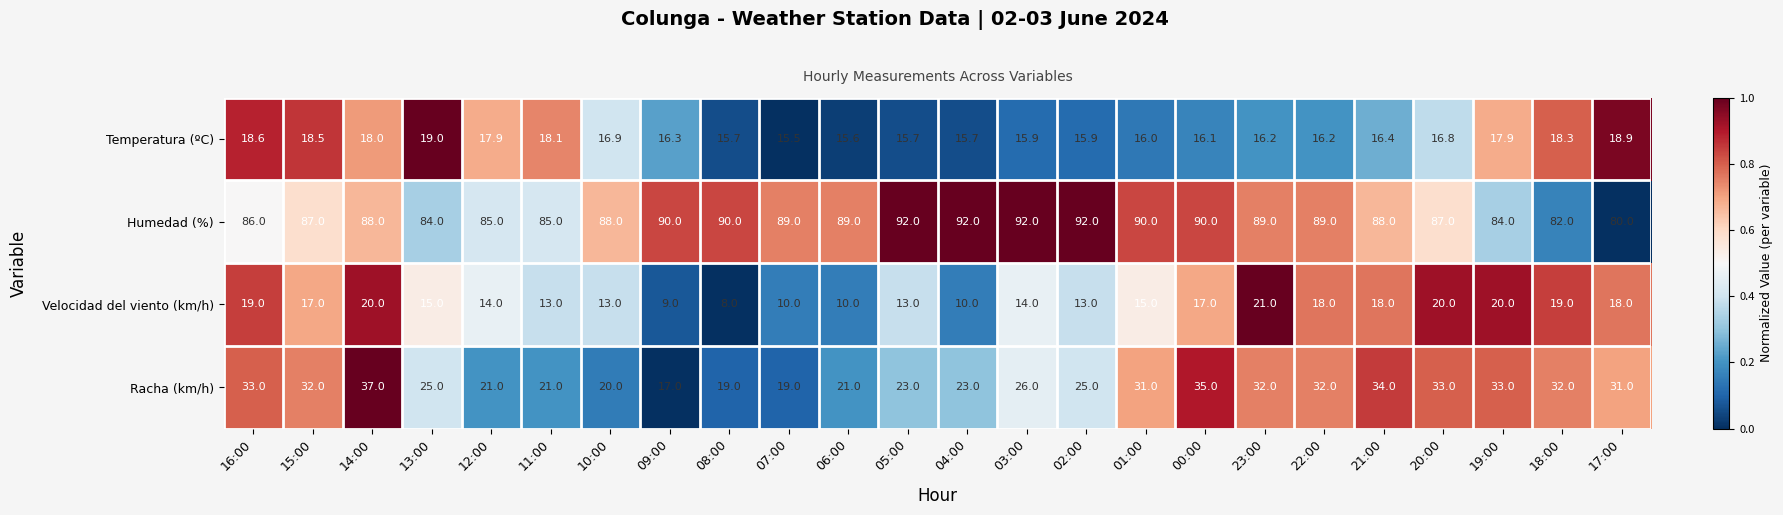

What is the highest value of the Racha (km/h) series?

37.0